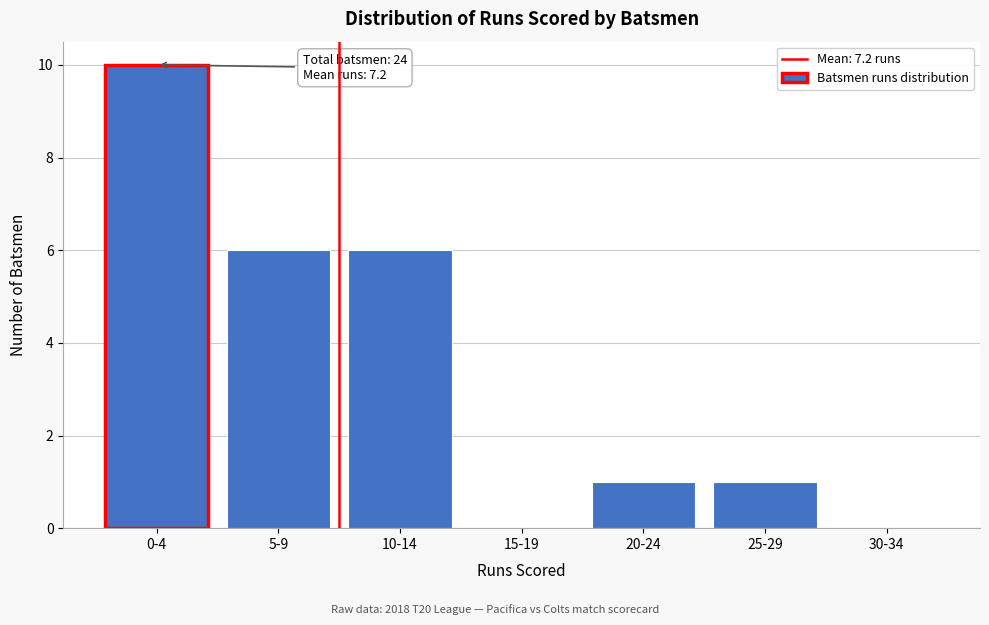

Reading left to right, list all the values displayed in this chart.

0-4=10	5-9=6	10-14=6	15-19=0	20-24=1	25-29=1	30-34=0